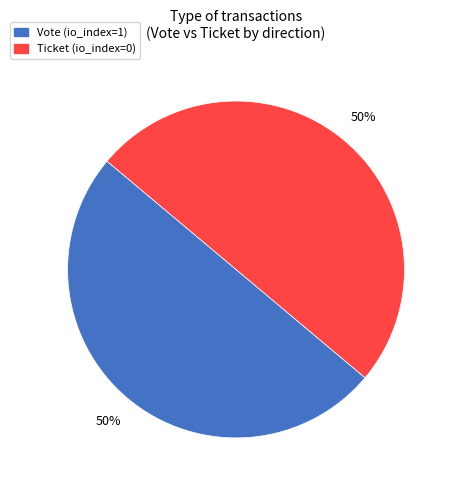

To the nearest percent, what is the difference between the Ticket (io_index=0) and Vote (io_index=1) slice percentages?

0%